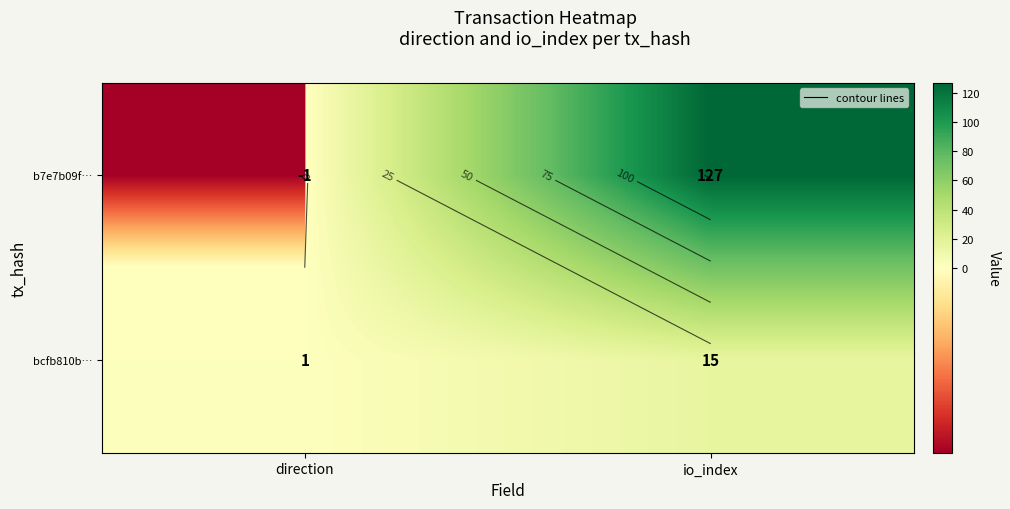

The bcfb810b… series shows 15 at io_index. True or false?

True